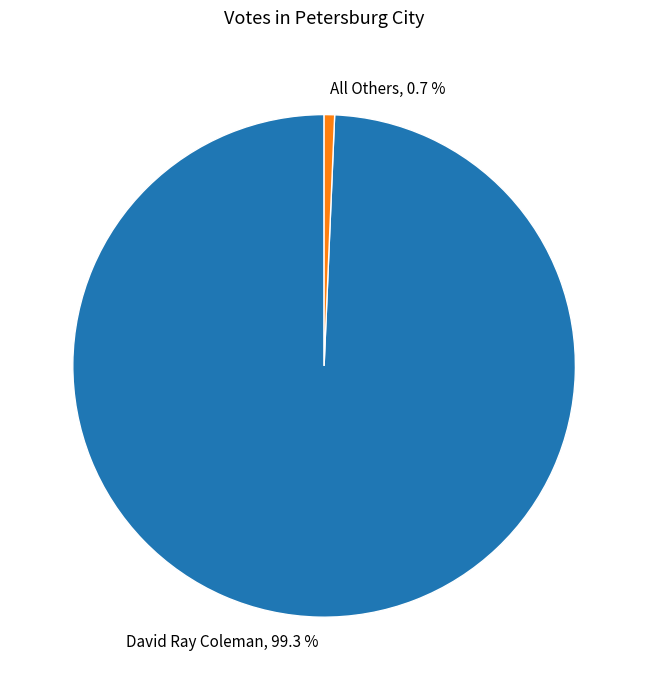

Count the number of slices in the pie.

2